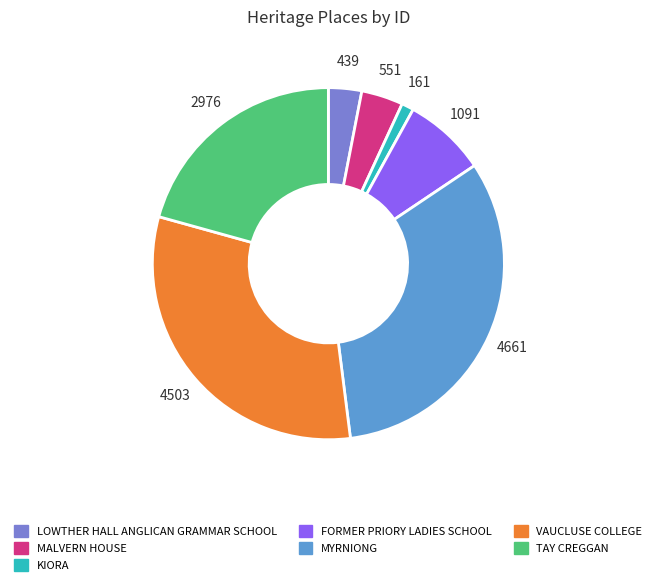

How many slices are in this pie chart?

7